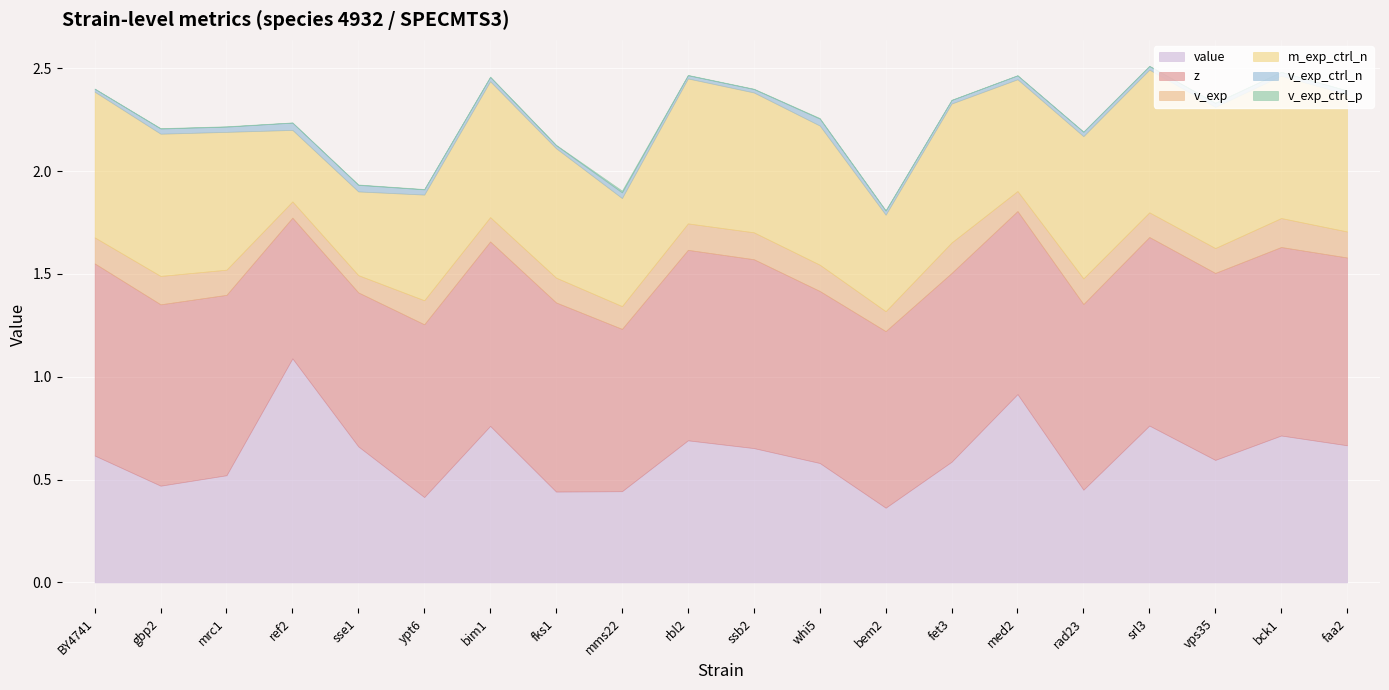

What position from the right is sse1?

16